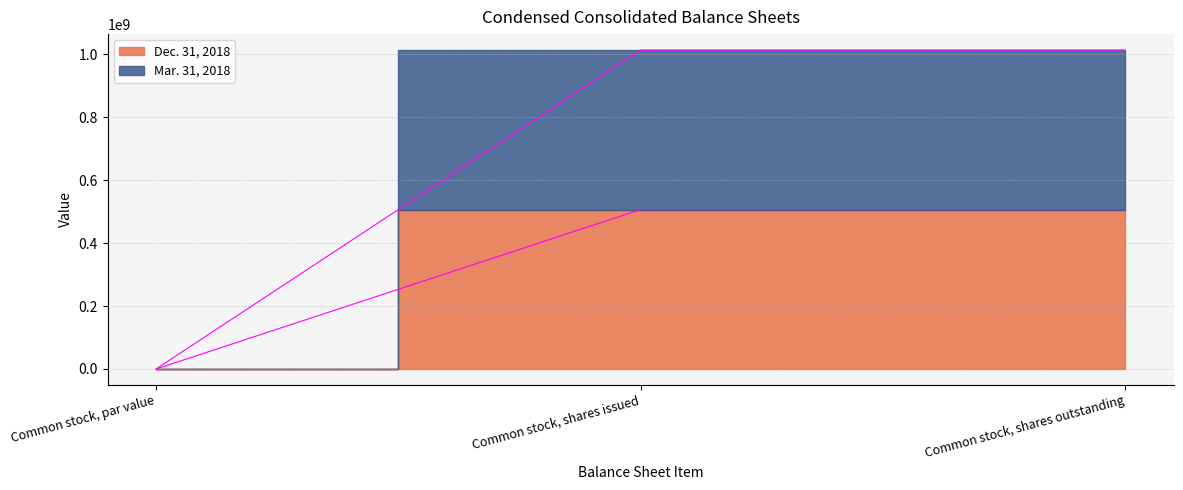

The value of Mar. 31, 2018 at Common stock, shares issued is 1013840000.0. True or false?

True